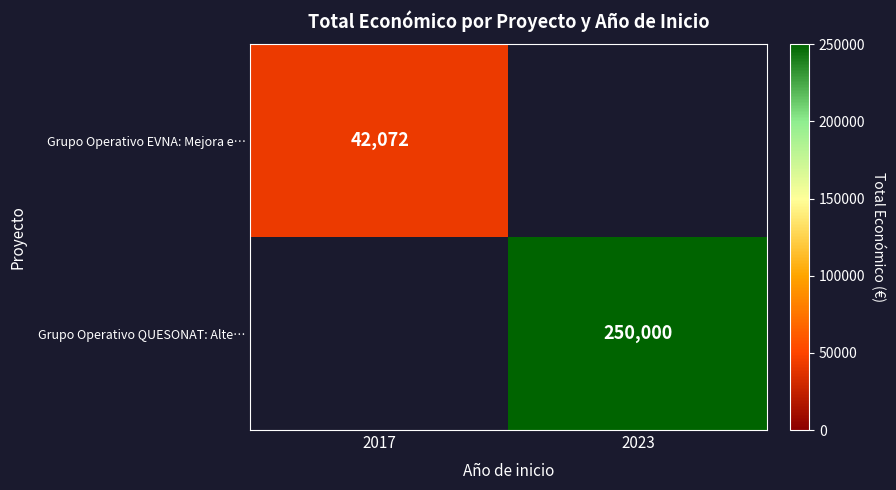

What is the total value across all series at 2017?

42072